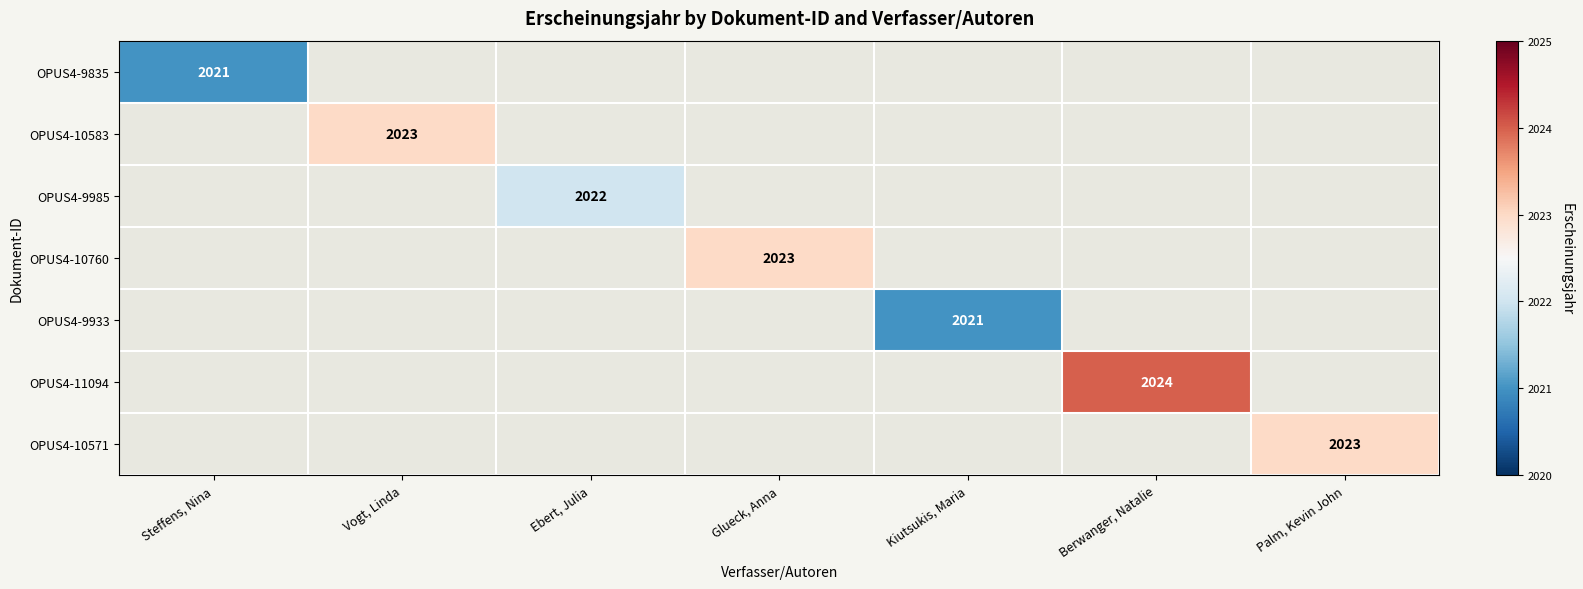

The value of OPUS4-9835 at Steffens, Nina is 577. True or false?

False